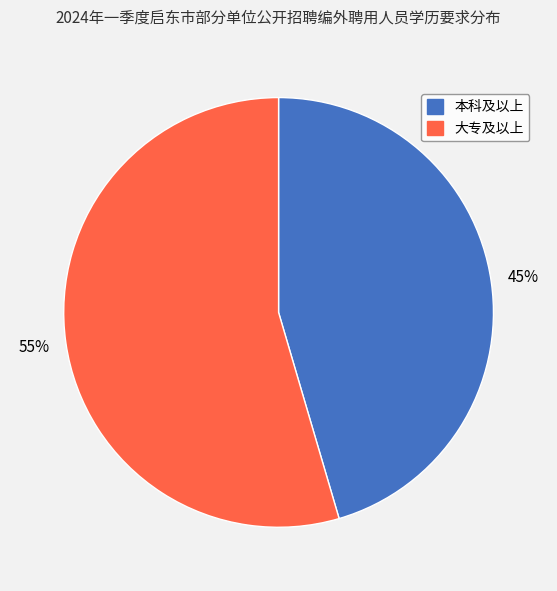

Is there any slice that represents more than half of the pie?

Yes